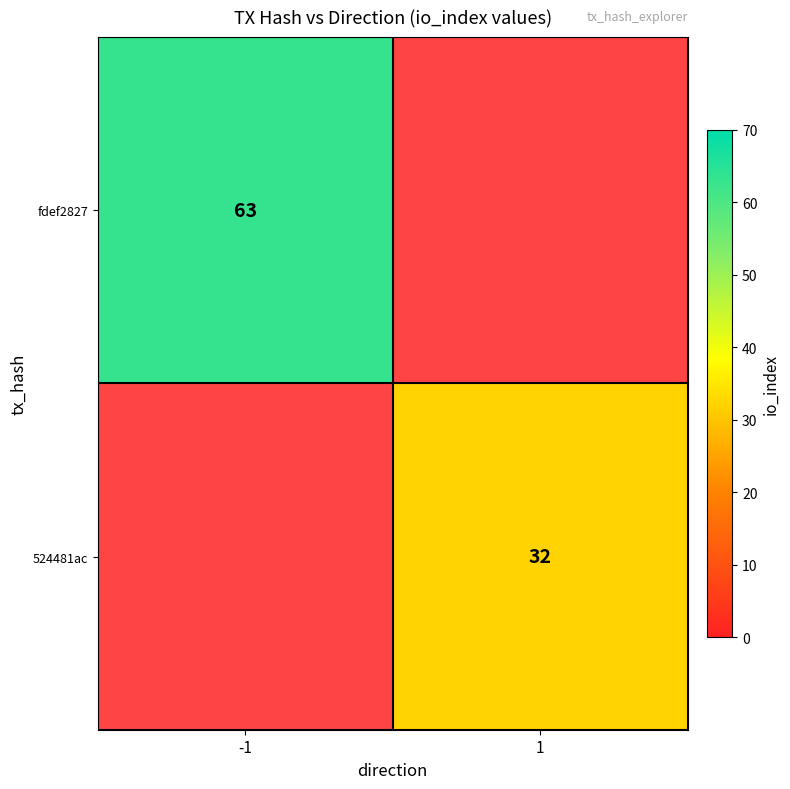

Which category has the highest value across all series?

-1